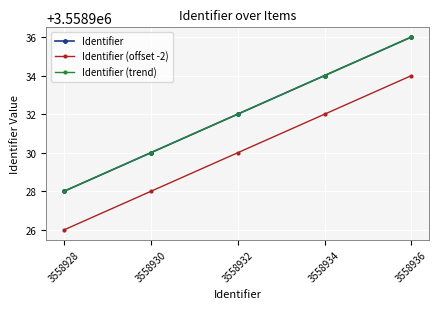

Which has a higher value, 3558936 or 3558930?

3558936